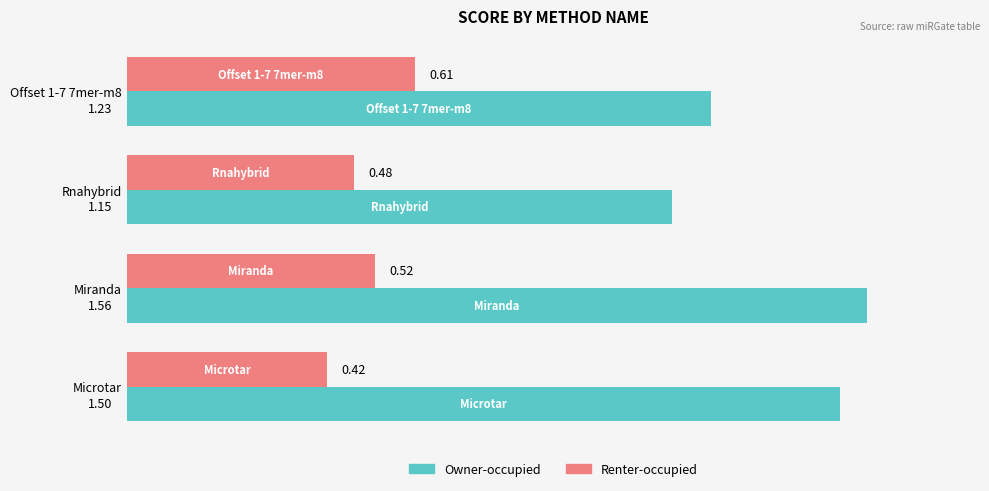

Which series has the widest spread of values?

Owner-occupied